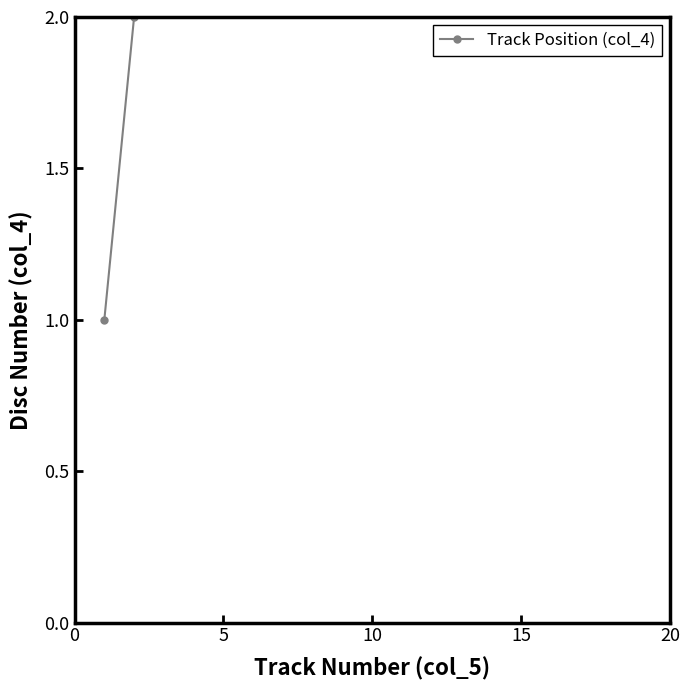

Does the chart display data point markers on the line(s)?

Yes